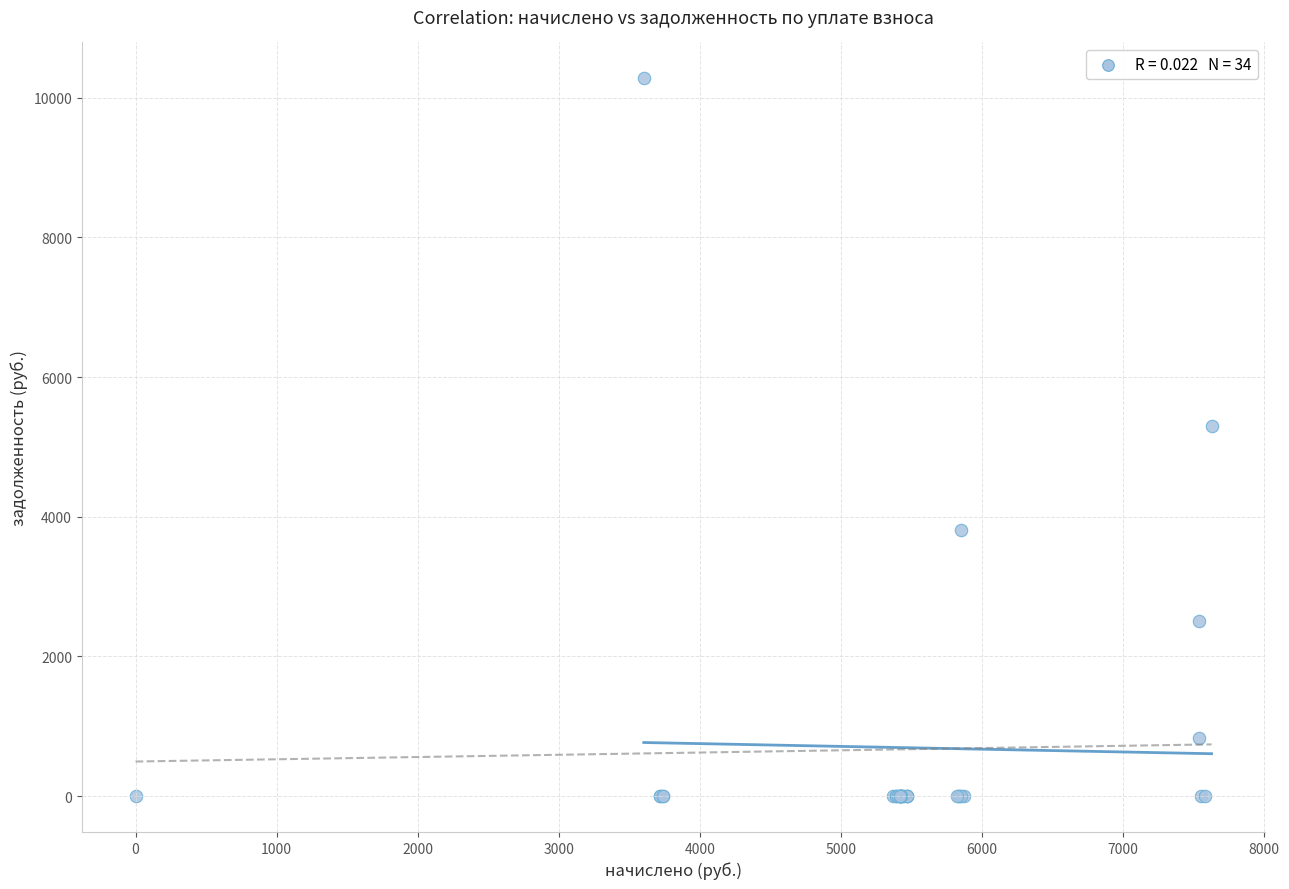

What Y value in the scatter plot is closest to 5138?

5296.8